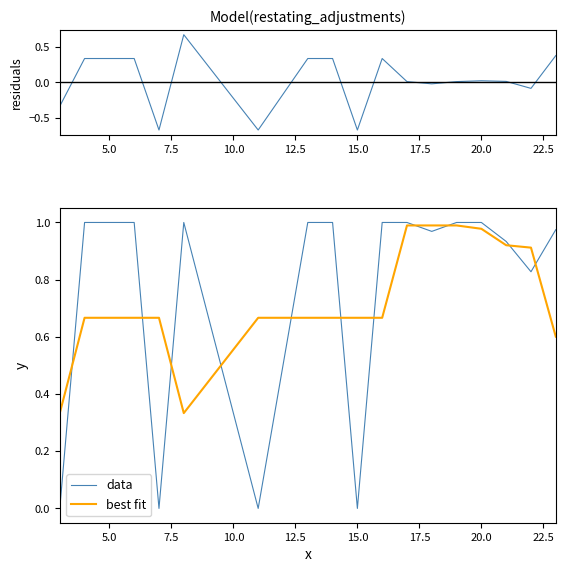

How many lines are shown in the chart?

3